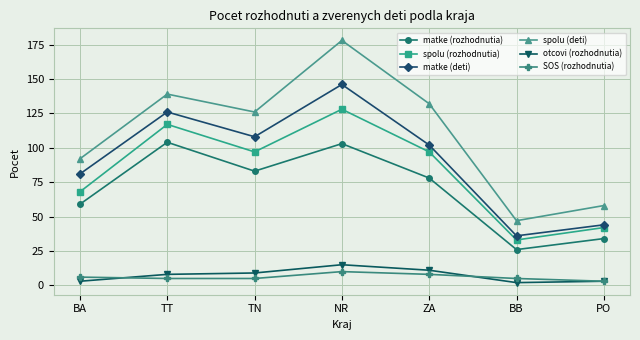

Which category has the highest value across all series?

NR